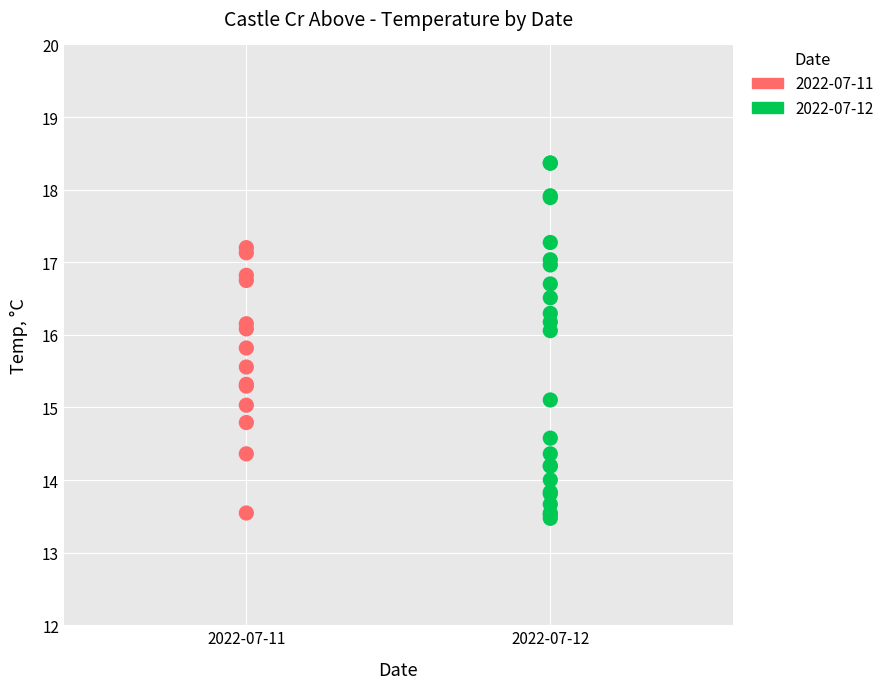

Which series reaches the maximum Y coordinate?

2022-07-12